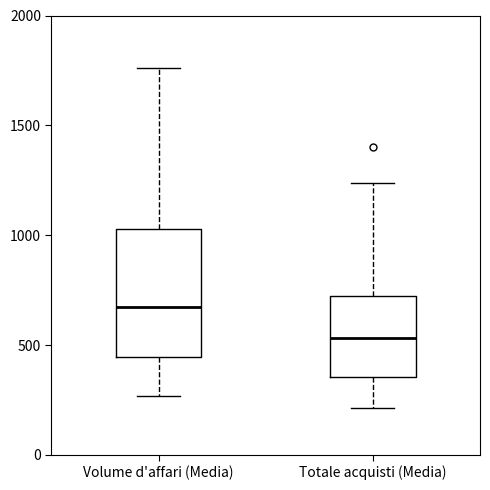

Which box's median line is the highest?

Volume d'affari (Media)